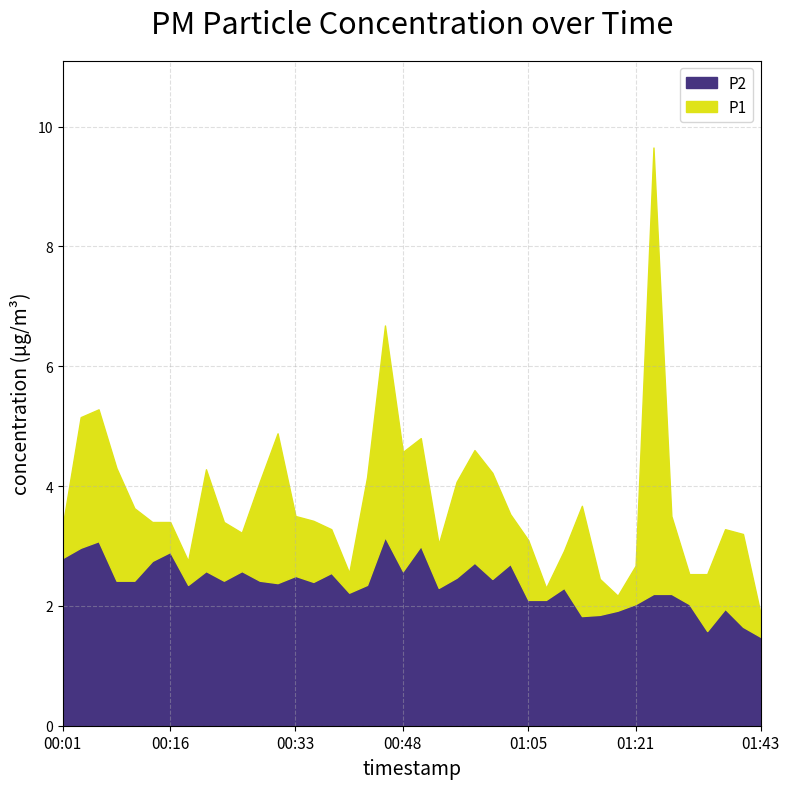

Which has a higher value, 00:36 or 00:56?

00:56